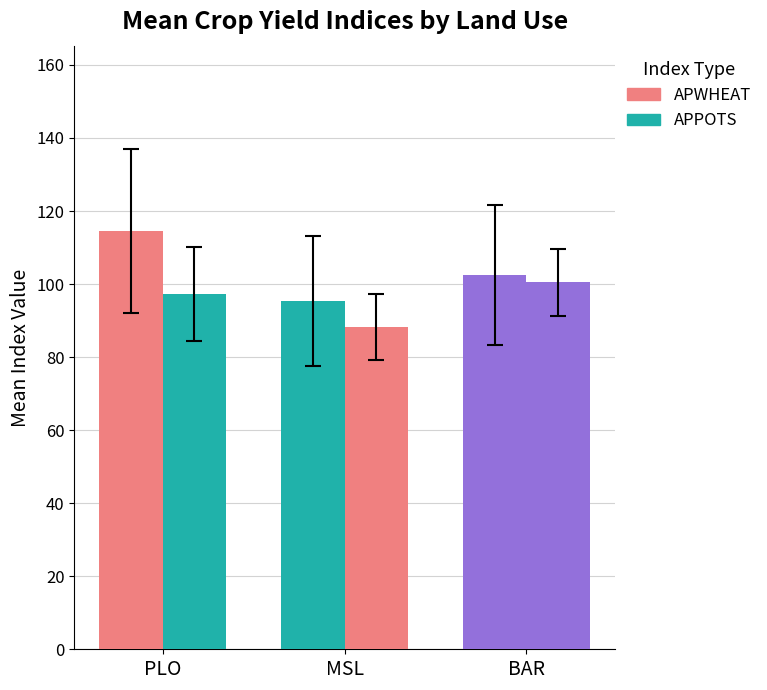

How many groups of bars are there?

3